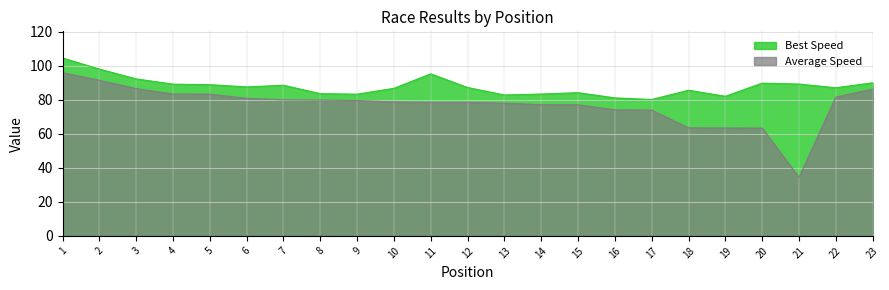

At which category does Best Lap time reach its first local valley?

6